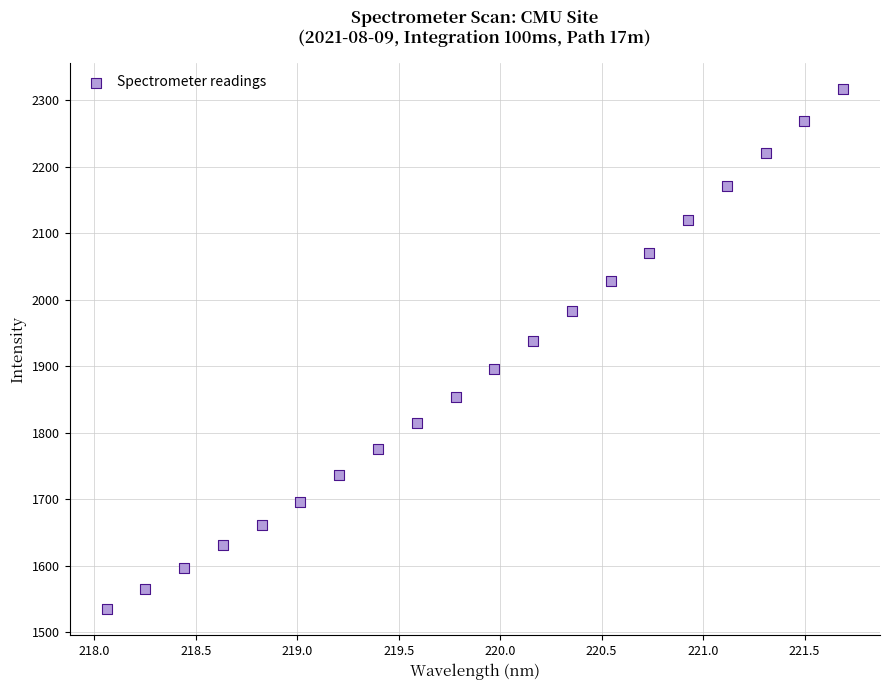

What is the range of X values (max minus min)?

3.6